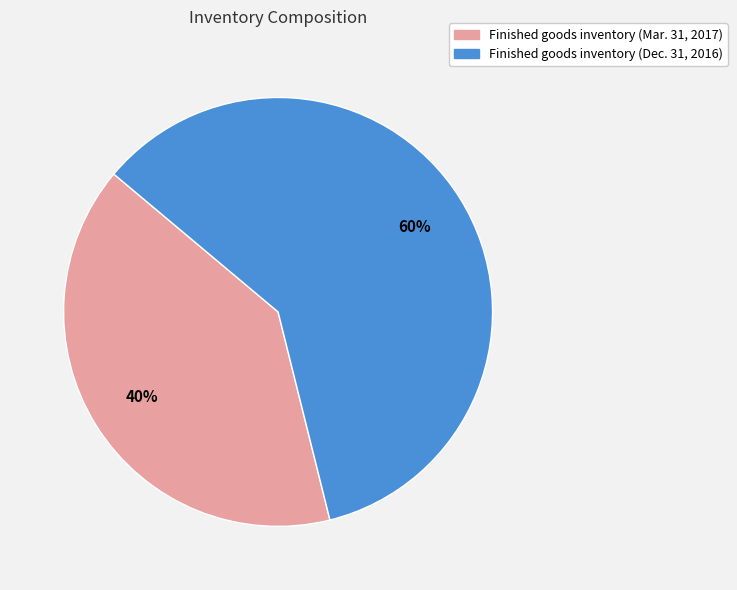

Does Finished goods inventory (Dec. 31, 2016) account for over 50% of the chart?

Yes